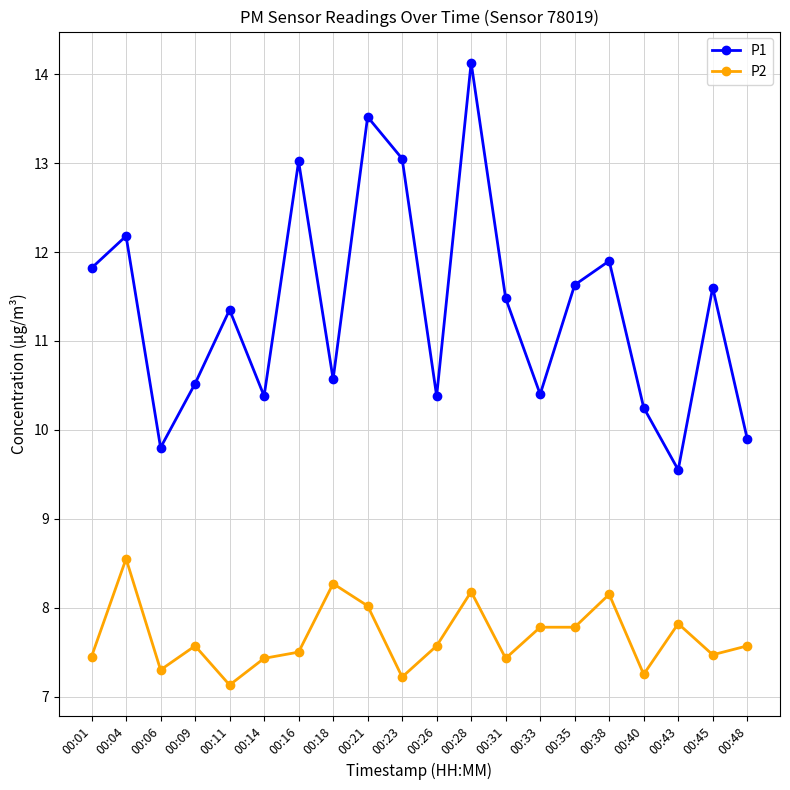

What is the difference between the highest and lowest values at 00:21?

5.5